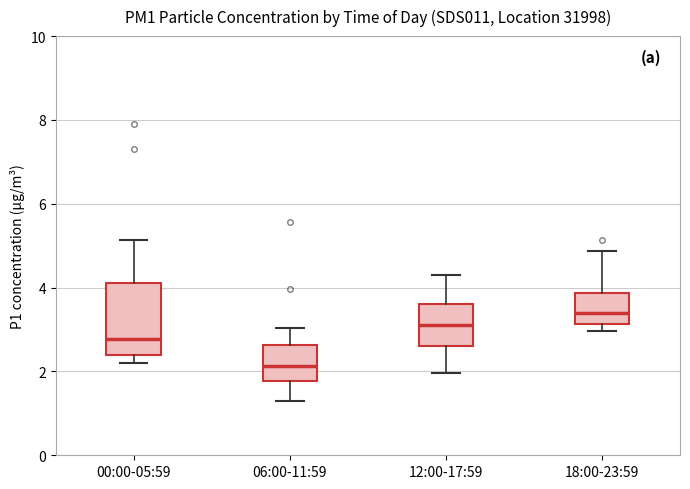

Which box has the highest median line?

18:00-23:59